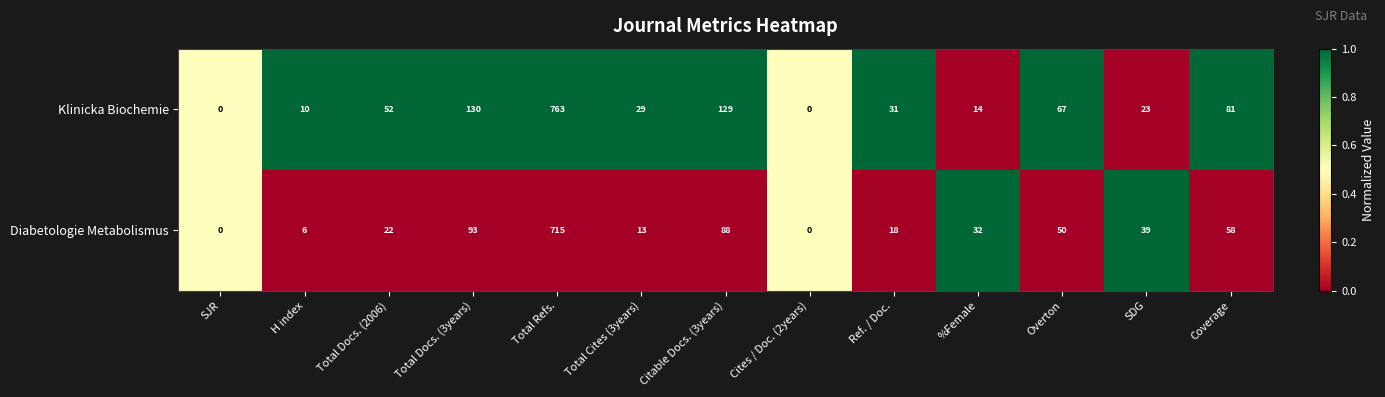

What is the sum of all Diabetologie Metabolismus values?

1134